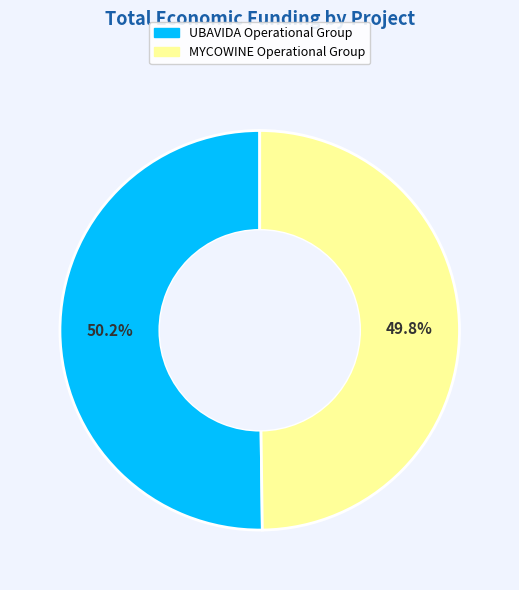

Is there a majority slice in this chart?

Yes